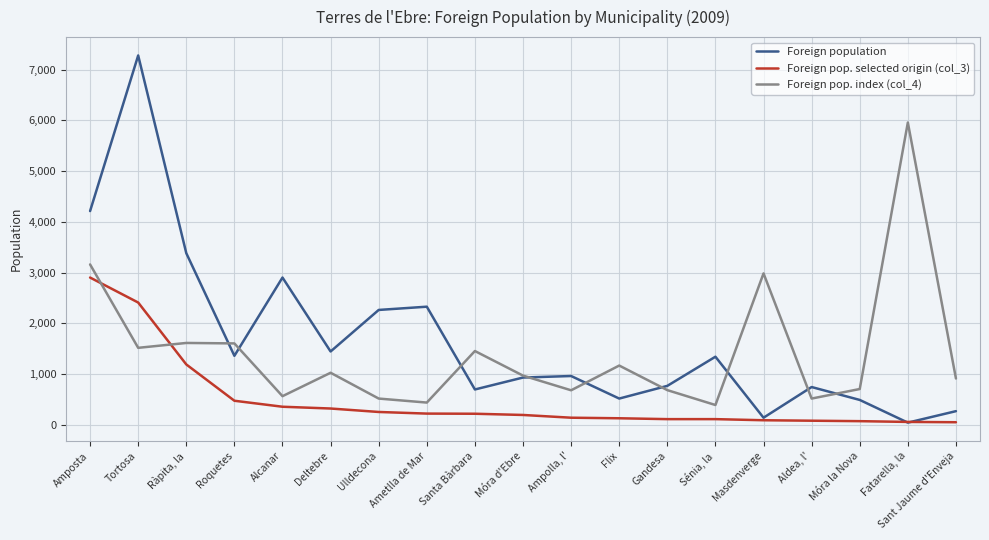

Rank the series by their average value, from lowest to highest.

Foreign pop. selected origin (col_3), Foreign pop. index (col_4), Foreign population